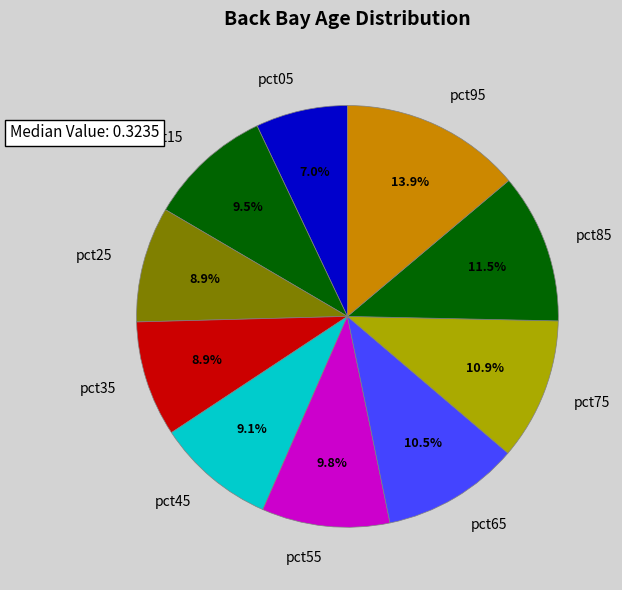

To the nearest percent, what is the difference between the largest and smallest slice percentages?

7%